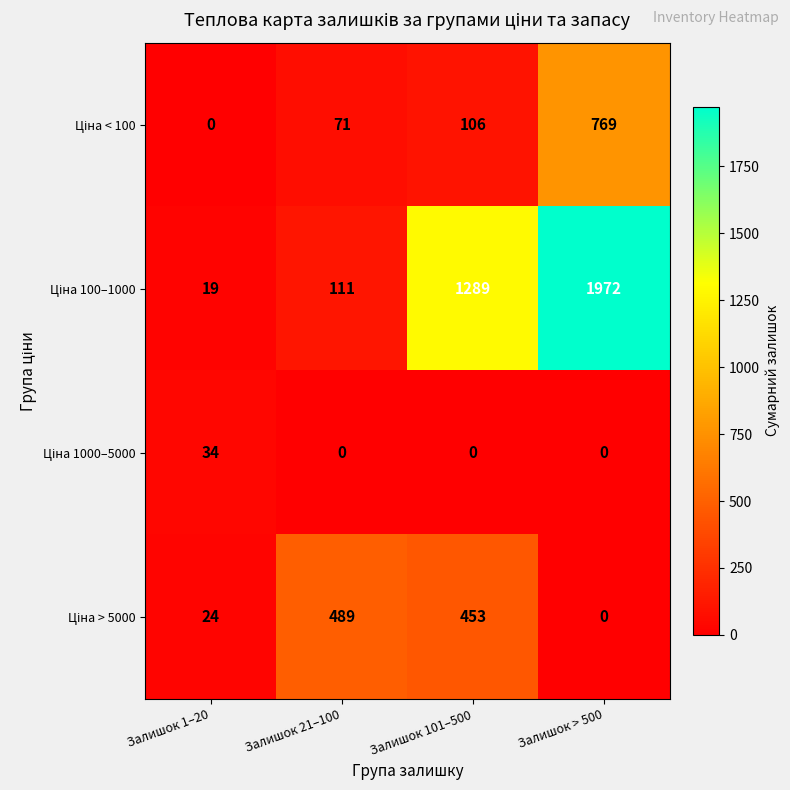

What is the spread (max minus min) of values at Залишок > 500?

1972